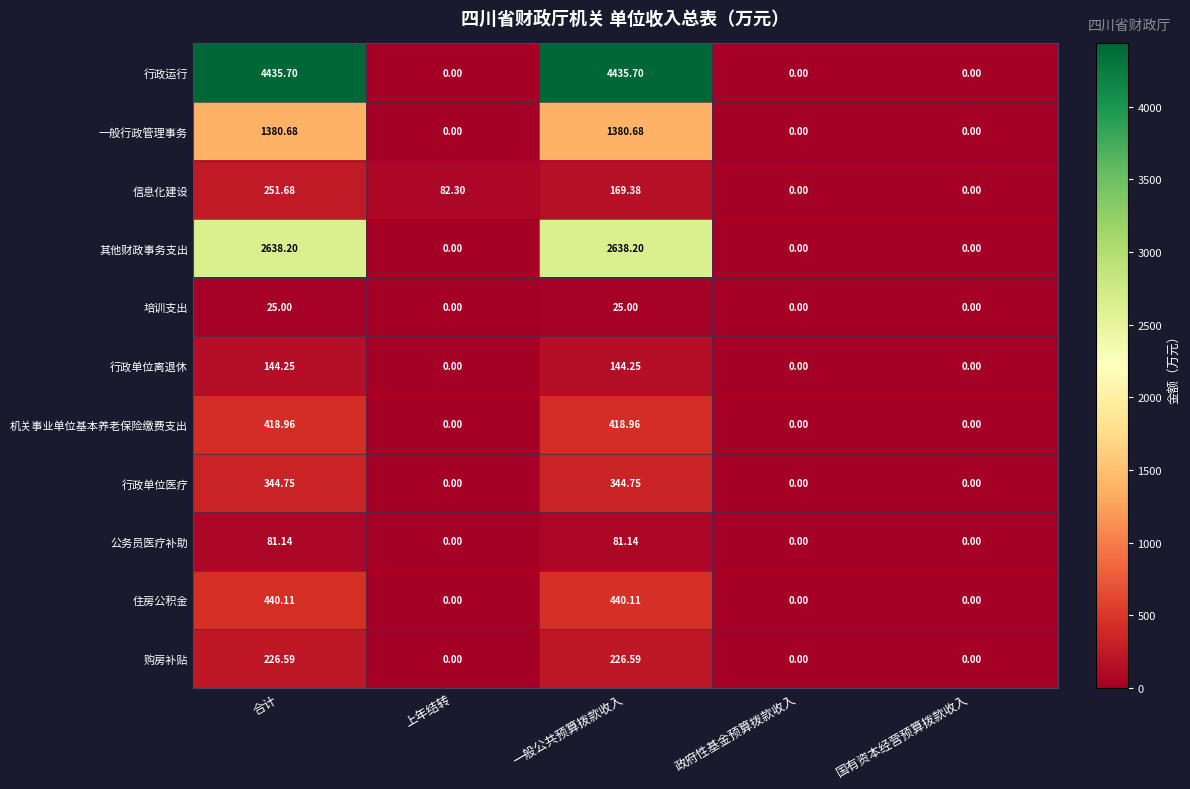

At 合计, list the series in order from smallest to largest.

培训支出, 公务员医疗补助, 行政单位离退休, 购房补贴, 信息化建设, 行政单位医疗, 机关事业单位基本养老保险缴费支出, 住房公积金, 一般行政管理事务, 其他财政事务支出, 行政运行